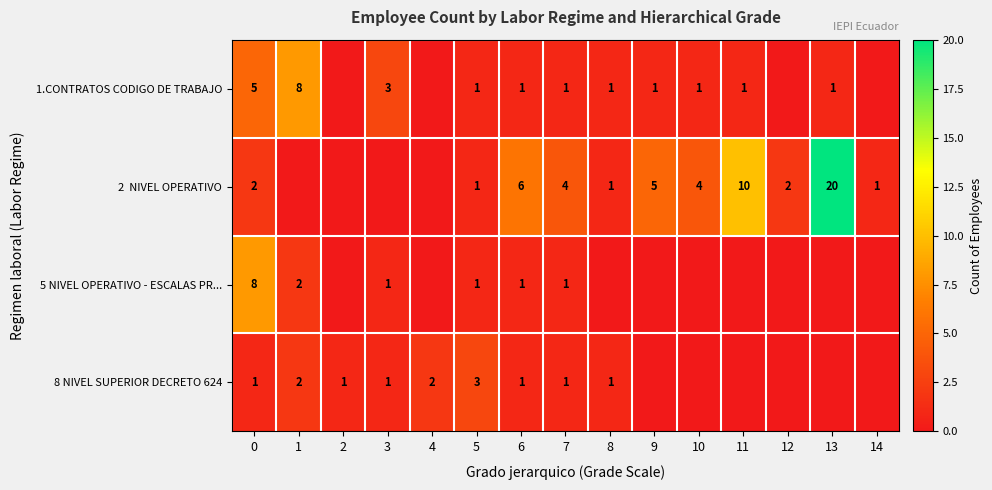

What is the spread (max minus min) of values at 7?

3